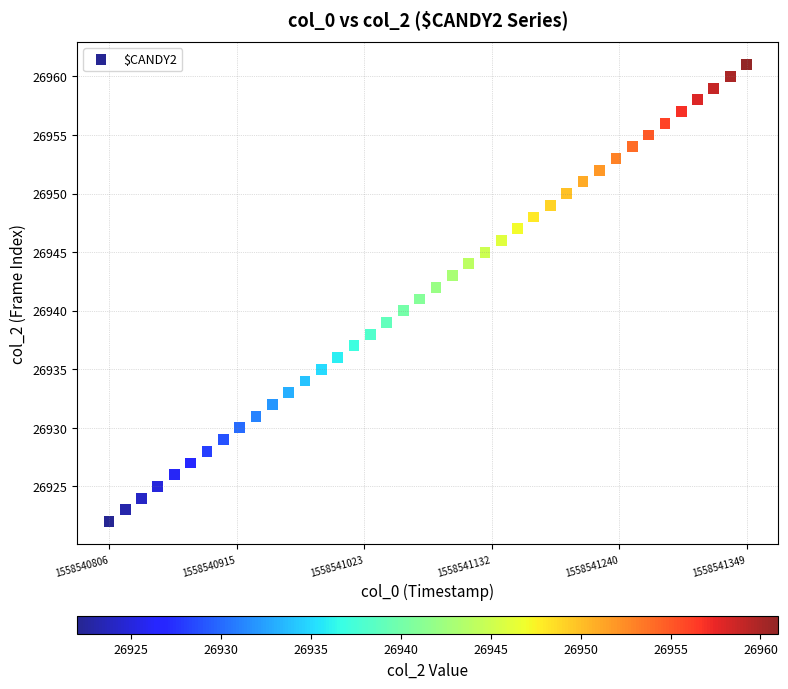

What is the range of Y values (max minus min)?

39